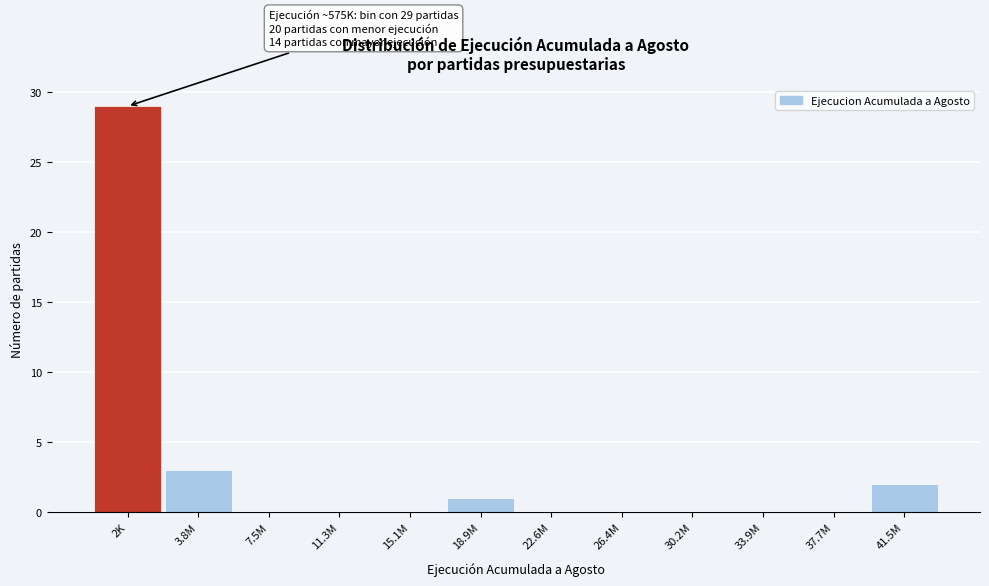

Reading left to right, list all the values displayed in this chart.

2K=29	3.8M=3	7.5M=0	11.3M=0	15.1M=0	18.9M=1	22.6M=0	26.4M=0	30.2M=0	33.9M=0	37.7M=0	41.5M=2